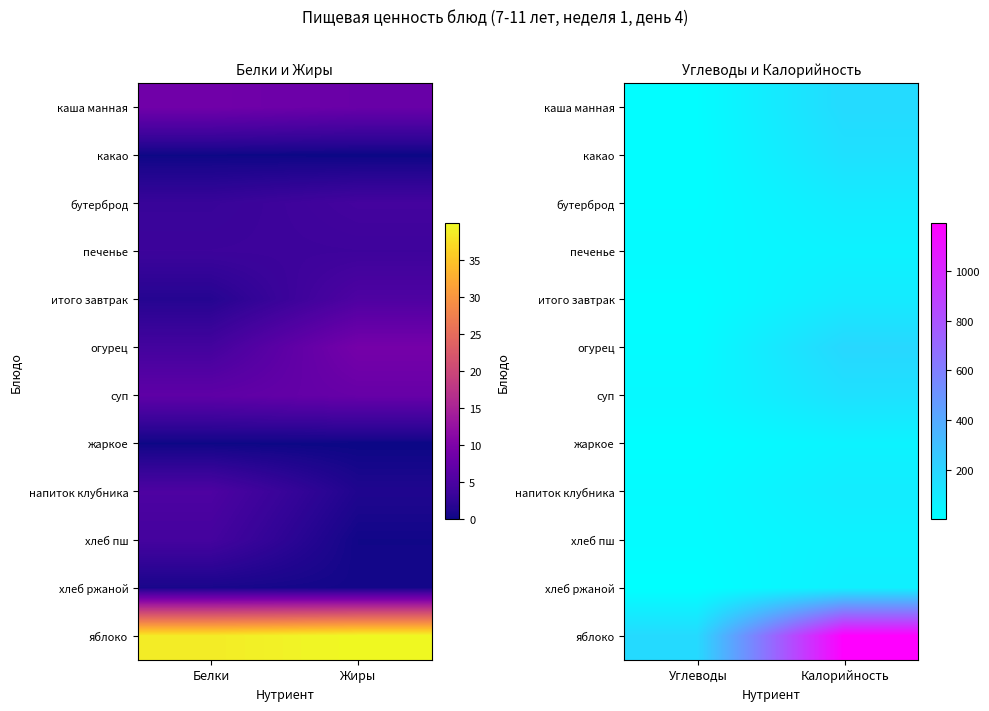

Which category has the lowest value across all series?

Углеводы